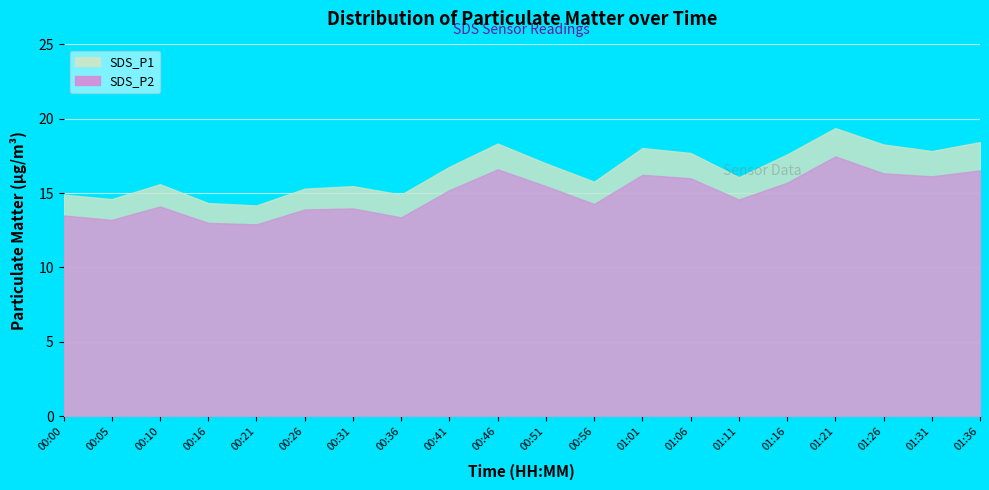

True or false: SDS_P2 and SDS_P1 intersect in this chart.

False